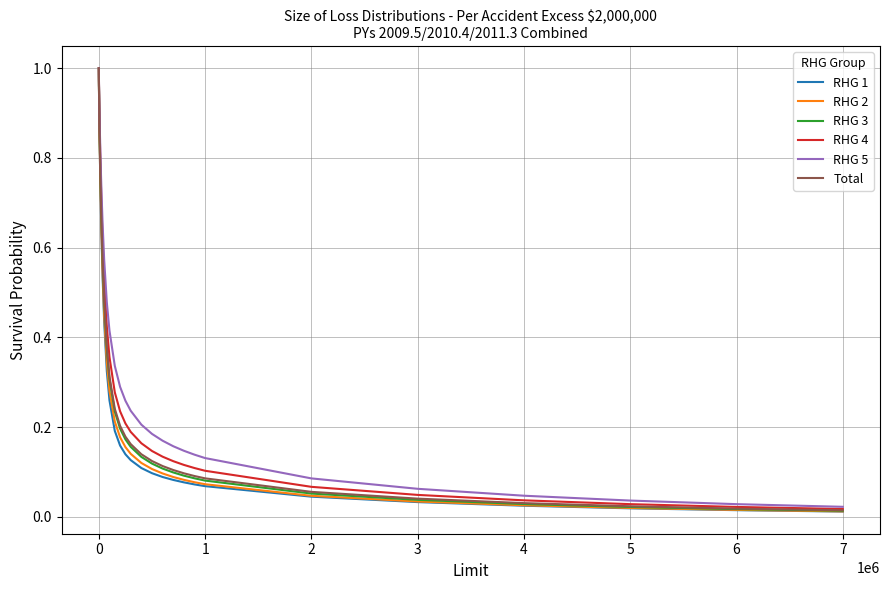

What are all the series names shown in the legend?

RHG 1, RHG 2, RHG 3, RHG 4, RHG 5, Total